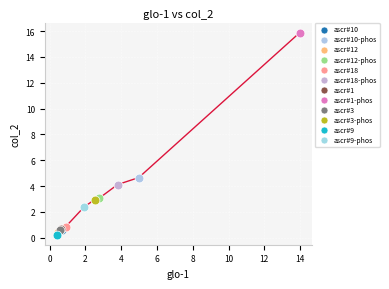

Which series reaches the maximum Y coordinate?

ascr#1-phos